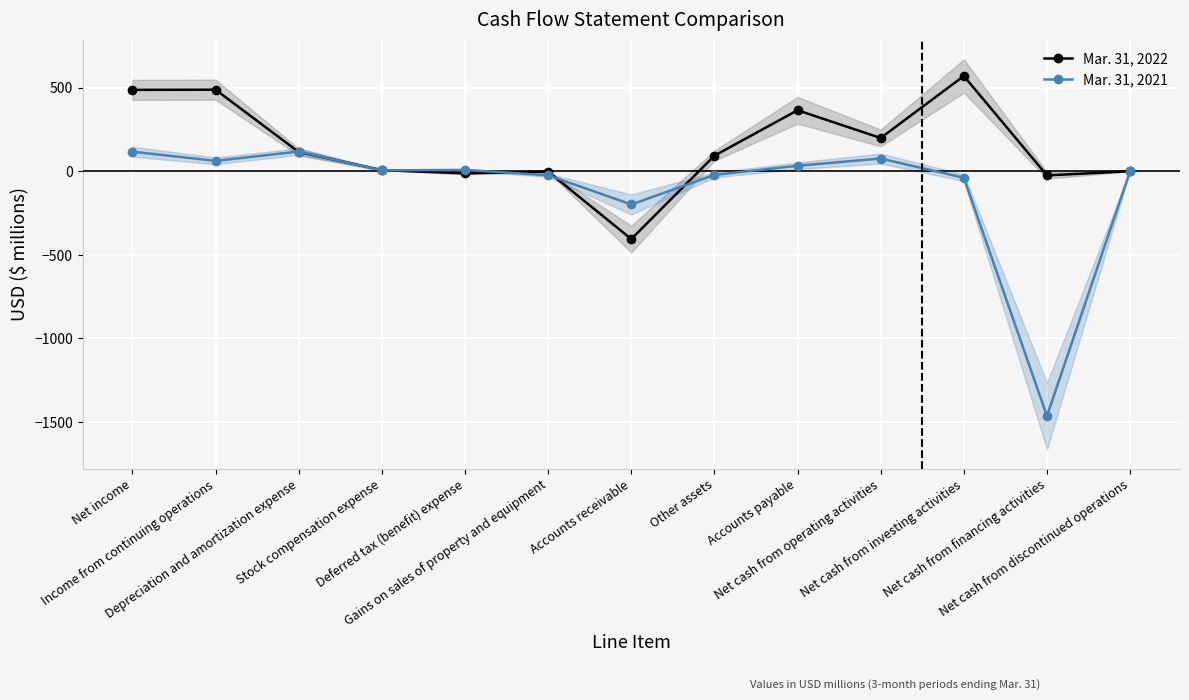

List the series in order of their peak value, lowest first.

Mar. 31, 2021, Mar. 31, 2022